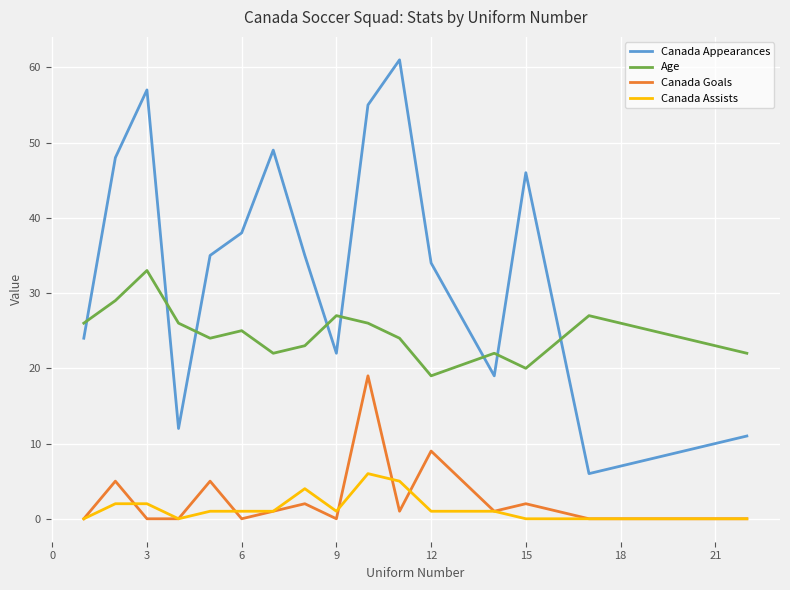

How many interior local valleys does the Canada Appearances series have?

4